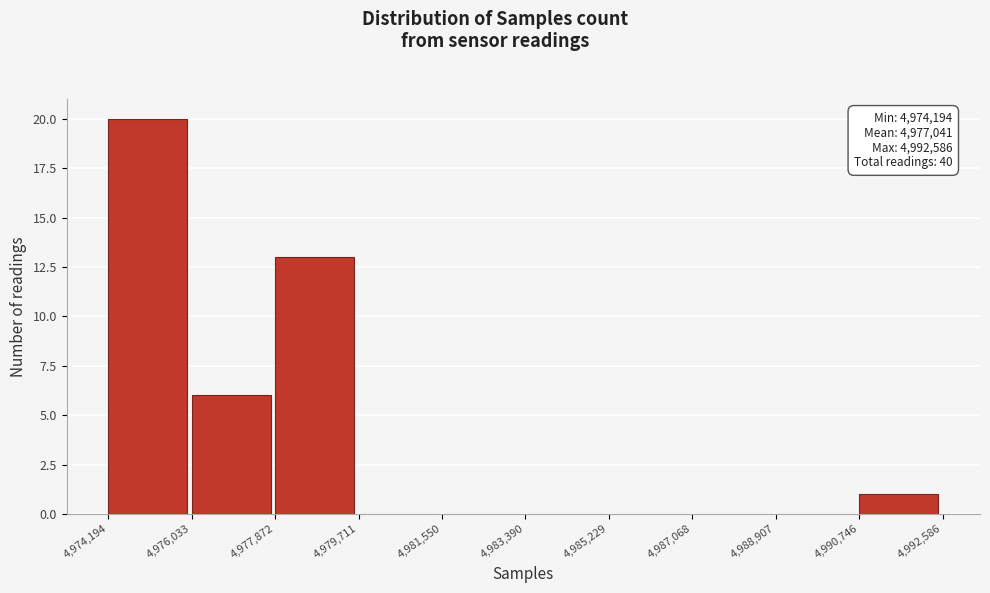

Which range on the x-axis has the tallest bar?

4,974,194 to 4,976,033